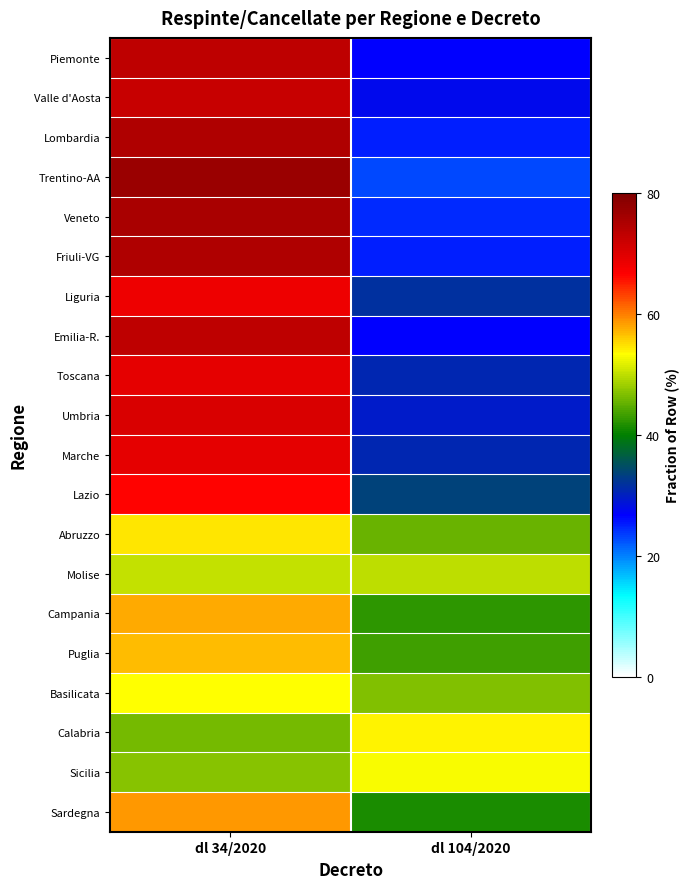

Which series changed the most between dl 34/2020 and dl 104/2020?

Trentino-AA